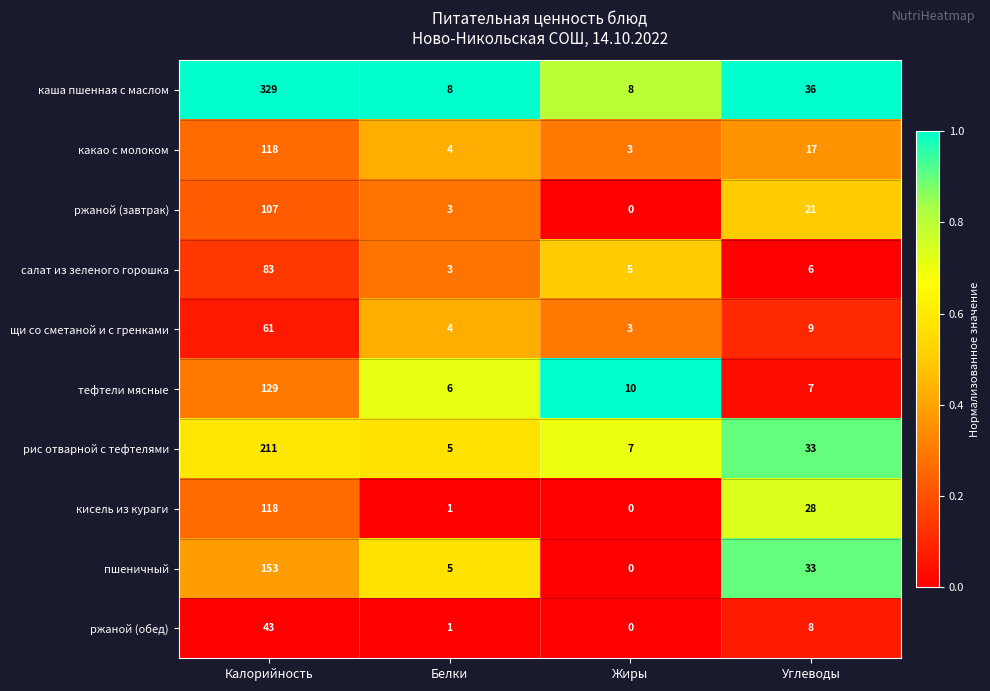

Which category has the highest value across all series?

Калорийность